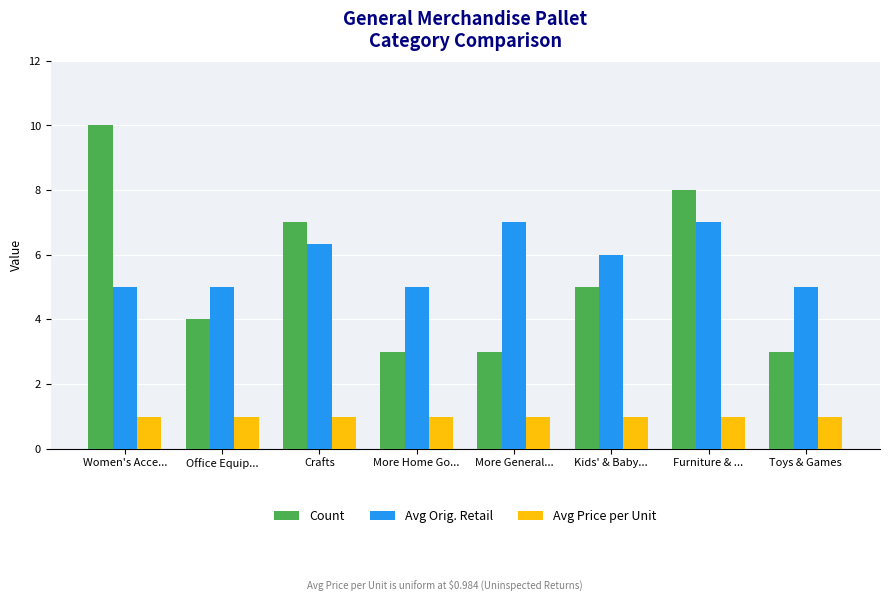

What is the average value of the Avg Price per Unit series?

1.0